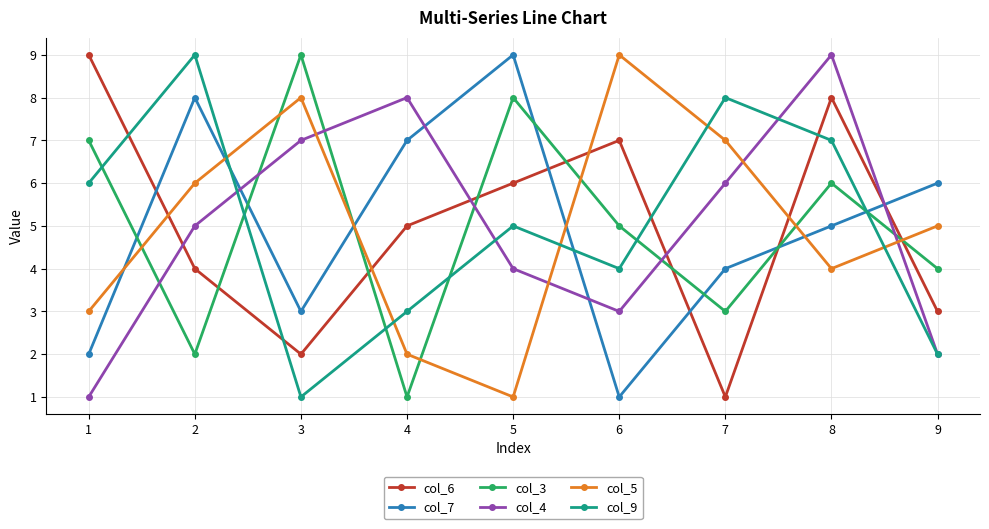

What is the difference between the col_9 values at 8 and 6?

3